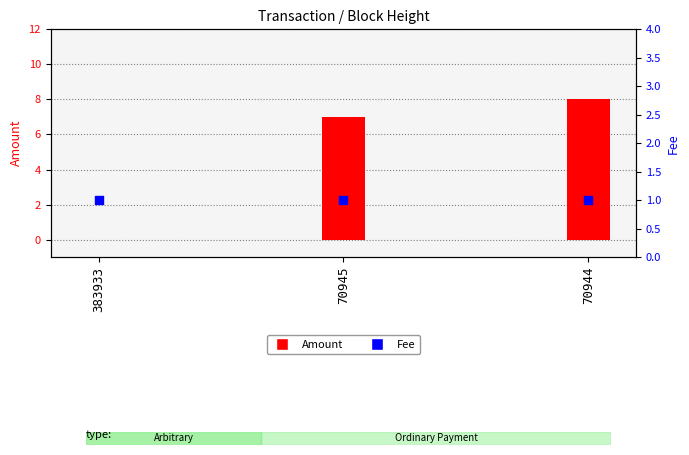

What are all the series names shown in the legend?

Amount, Fee